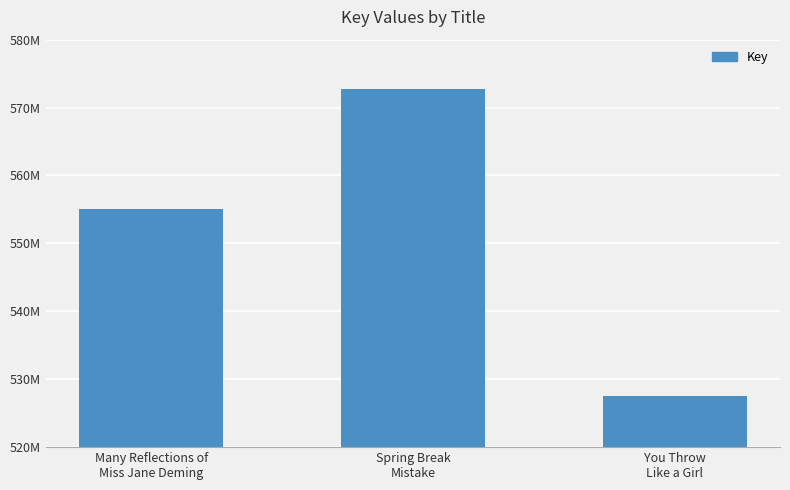

What is the ratio of the value at You Throw
Like a Girl to the value at Spring Break
Mistake?

0.9